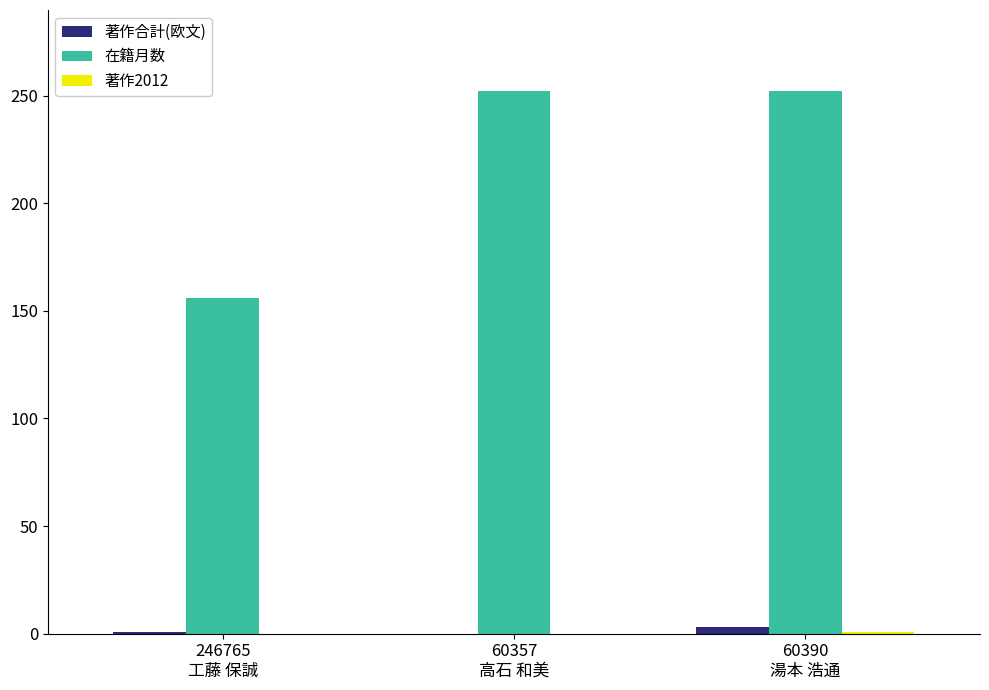

Which series has the largest total across all categories?

在籍月数